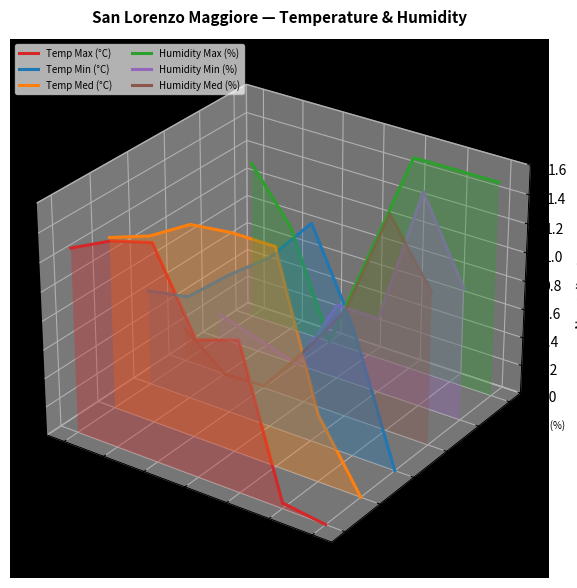

How many lines are shown in the chart?

6